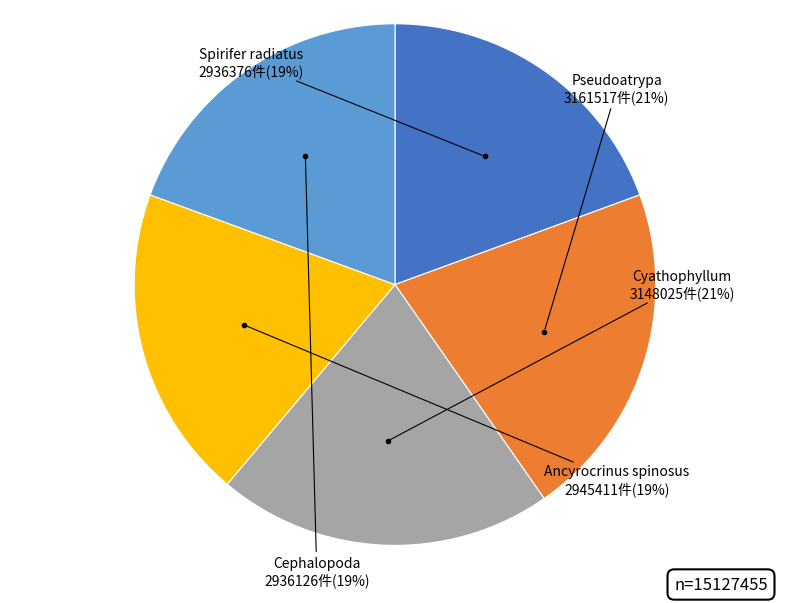

Is there any slice that represents more than half of the pie?

No